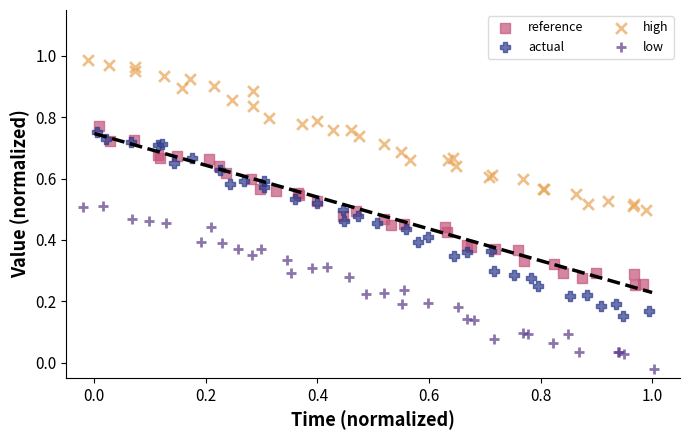

What are all the series names shown in the legend?

reference, actual, high, low